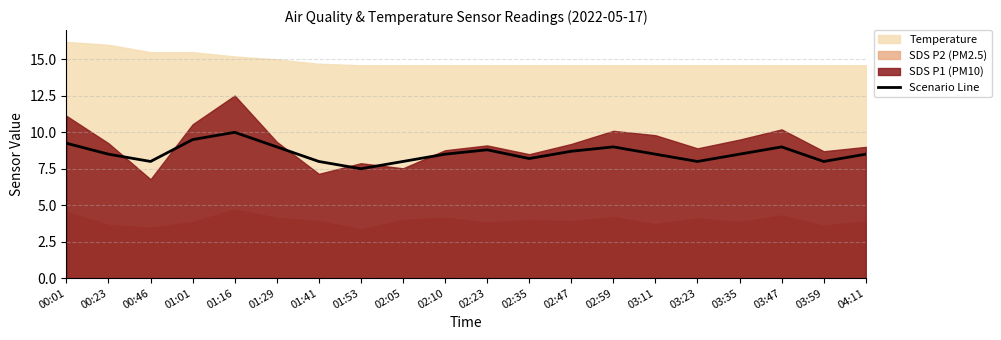

The chart shows a value of 8.8 at 02:23. True or false?

True